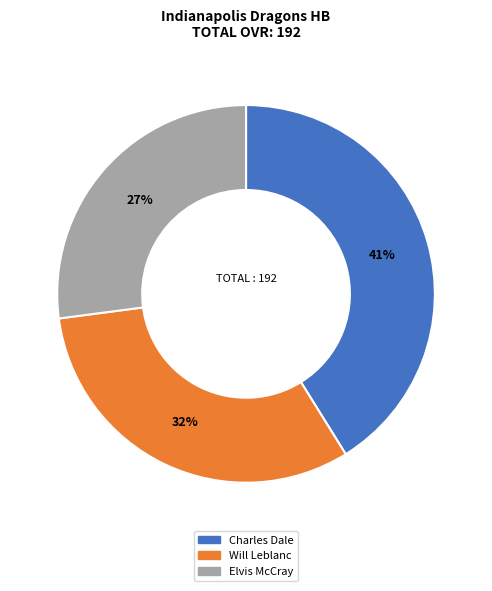

Is it true that Elvis McCray is 27% of the pie?

True